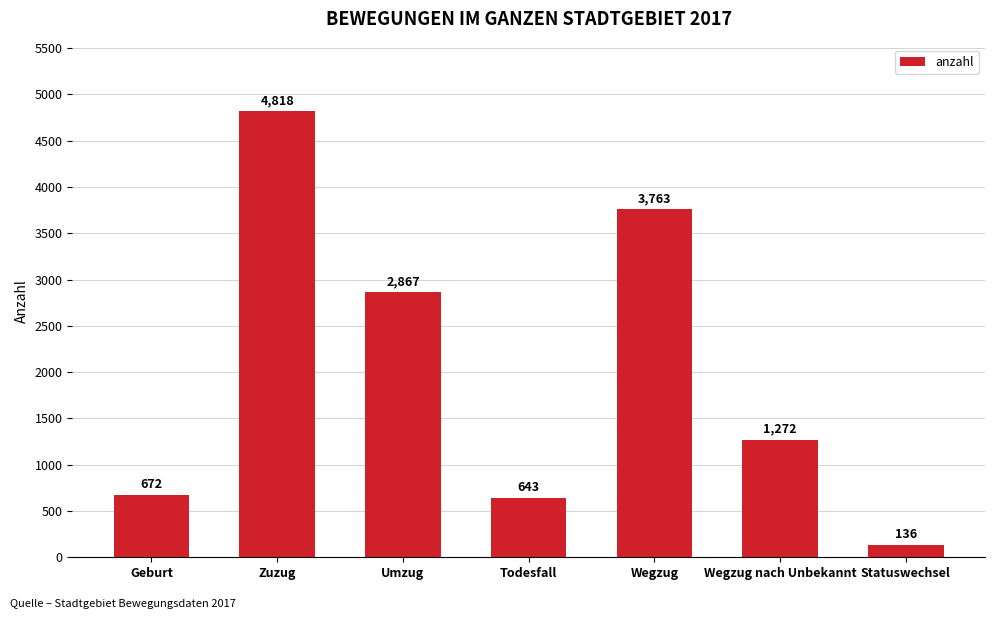

What position from the right is Umzug?

5